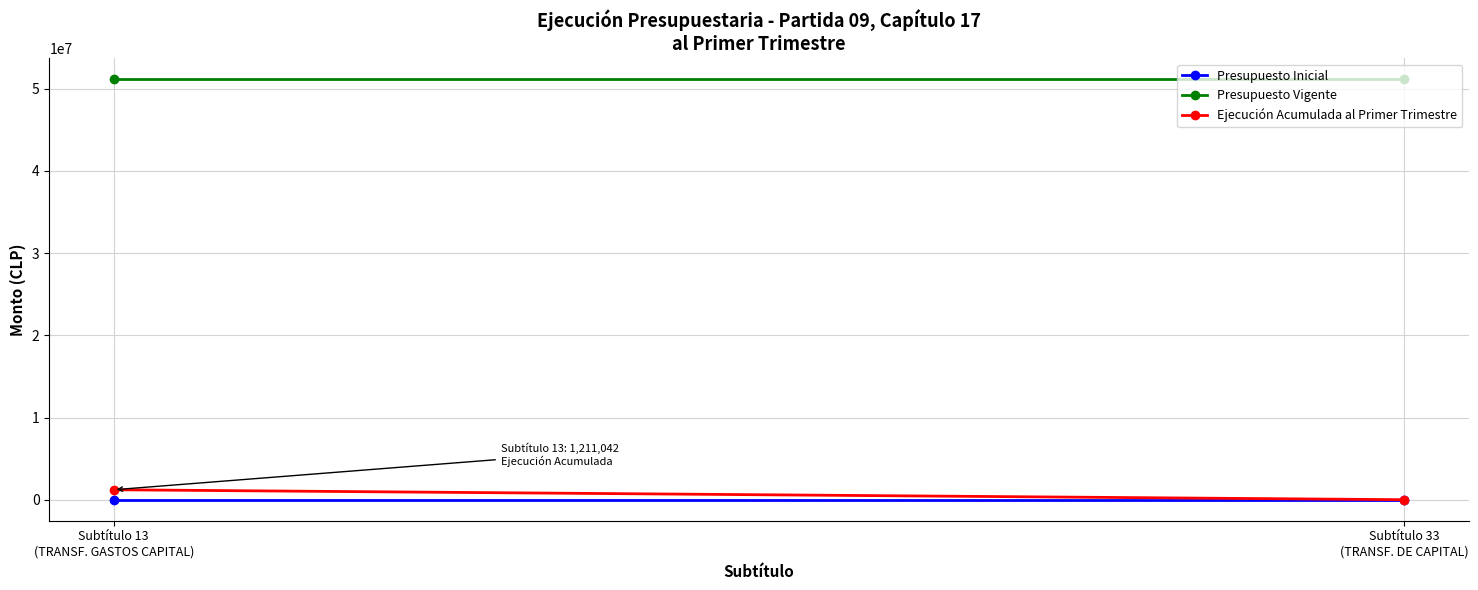

At Subtítulo 33
(TRANSF. DE CAPITAL), list the series in order from smallest to largest.

Presupuesto Inicial, Ejecución Acumulada al Primer Trimestre, Presupuesto Vigente